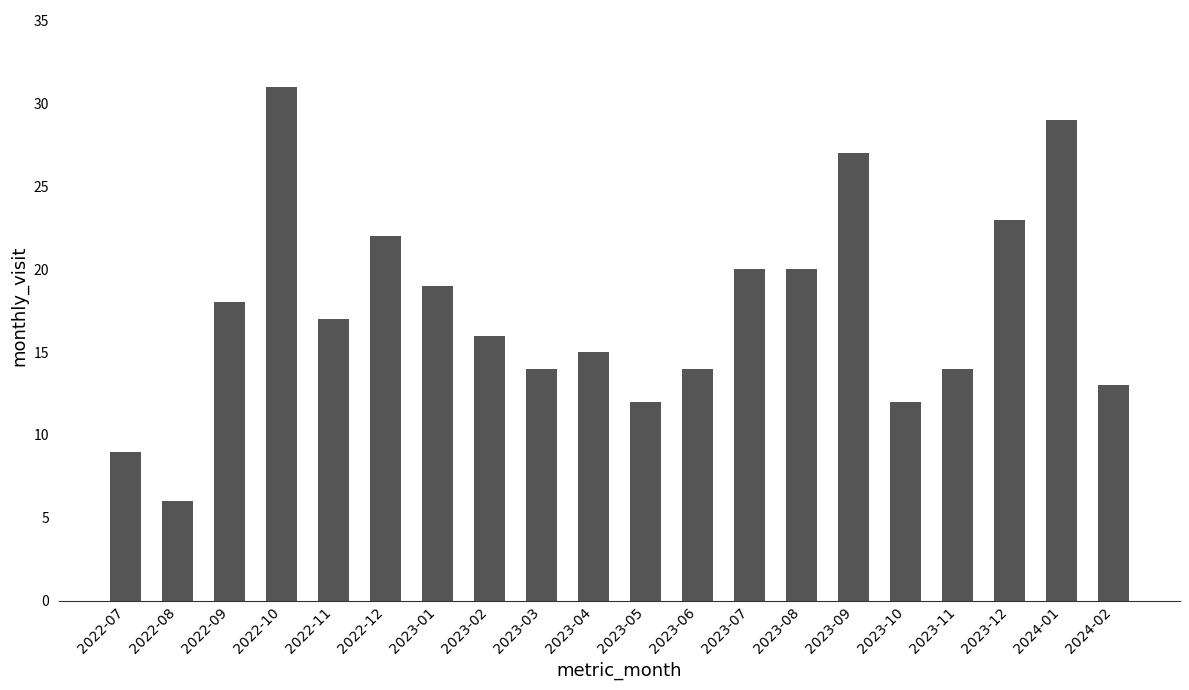

Reading right to left, list all the values displayed in this chart.

2024-02=13	2024-01=29	2023-12=23	2023-11=14	2023-10=12	2023-09=27	2023-08=20	2023-07=20	2023-06=14	2023-05=12	2023-04=15	2023-03=14	2023-02=16	2023-01=19	2022-12=22	2022-11=17	2022-10=31	2022-09=18	2022-08=6	2022-07=9